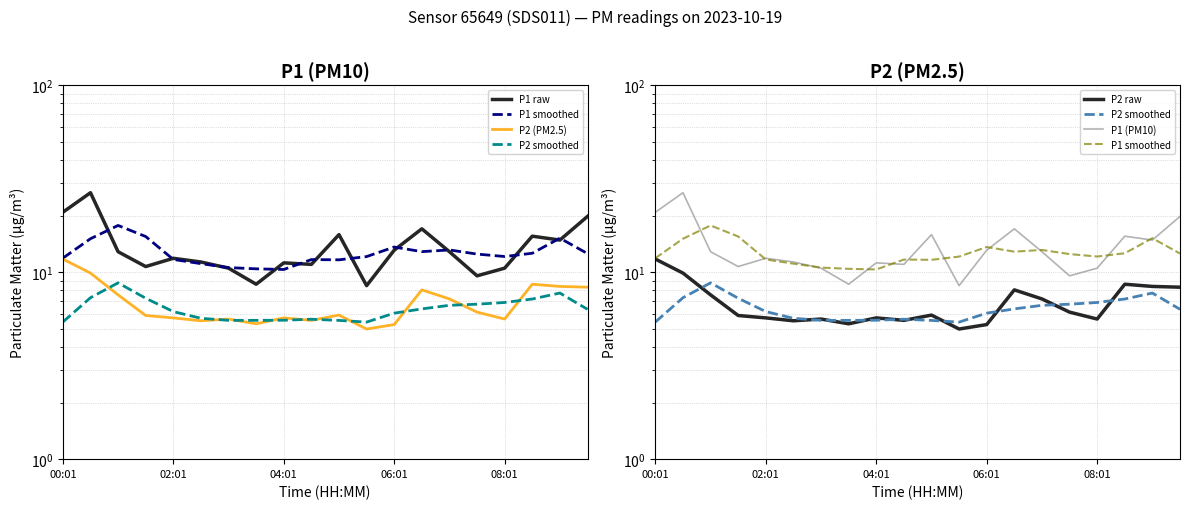

True or false: P2 (PM2.5) has more than 0 points higher than both neighbors.

True